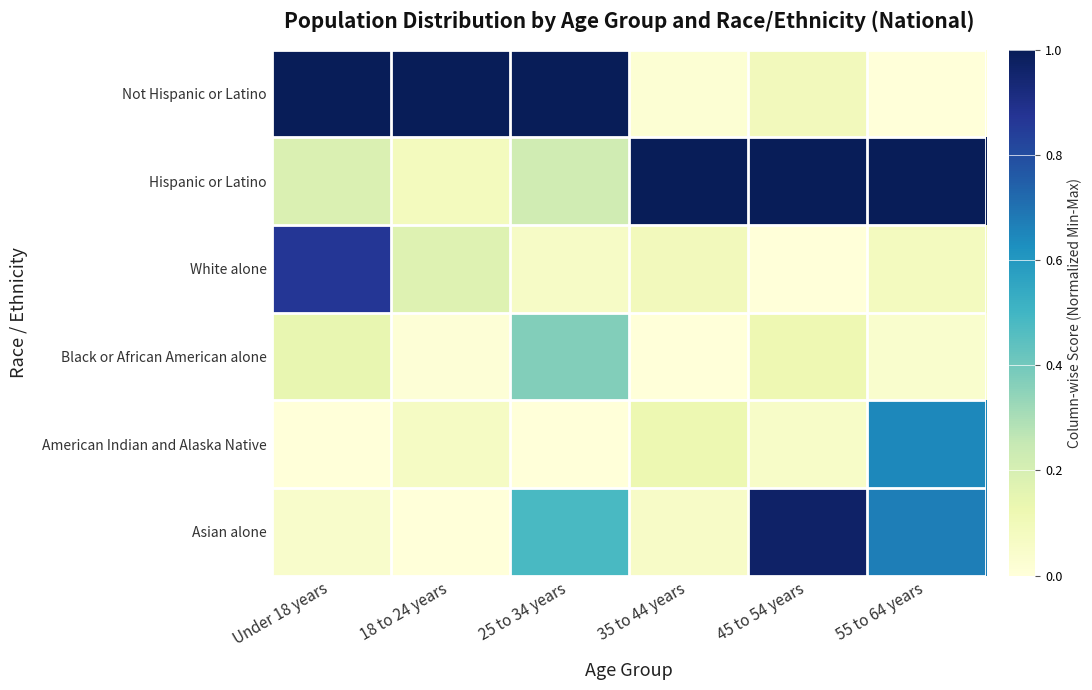

At how many categories does at least one series exceed 0?

6